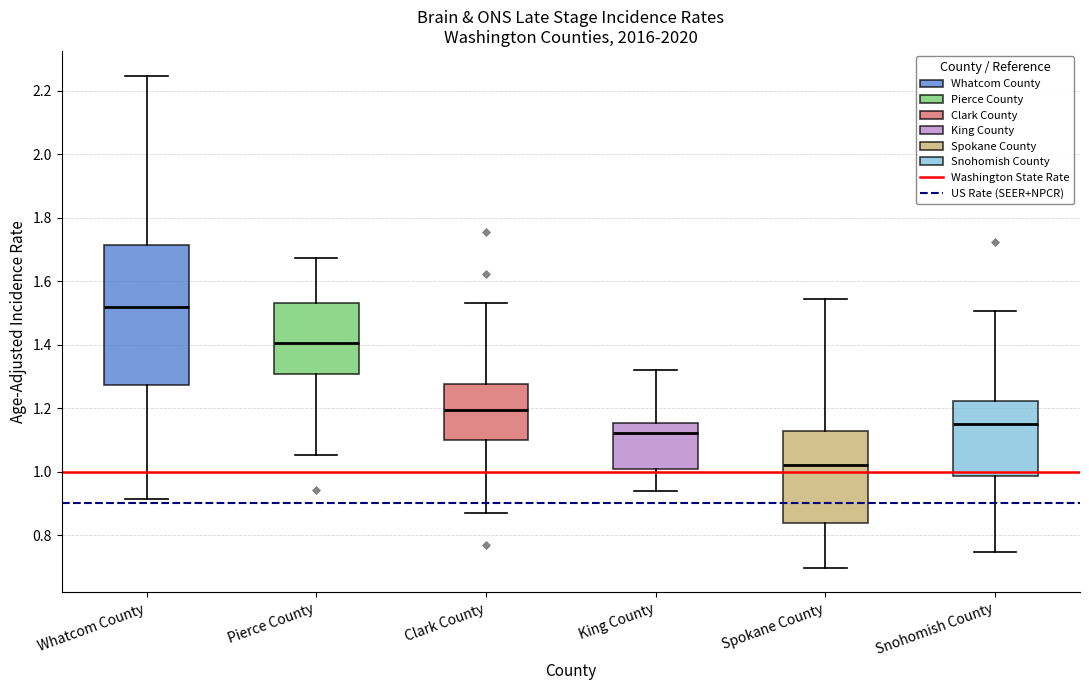

Reading left to right, transcribe this box plot: for each box, give where its median line is, the range the box spans, and where its two whiskers end, as read against the y-axis. The values are not printed on the chart, so give them approximately, as read against the axis.

Whatcom County: median 1.52, box 1.28 to 1.72, whiskers 0.92 to 2.24
Pierce County: median 1.40, box 1.30 to 1.54, whiskers 1.06 to 1.68
Clark County: median 1.20, box 1.10 to 1.28, whiskers 0.88 to 1.54
King County: median 1.12, box 1.00 to 1.16, whiskers 0.94 to 1.32
Spokane County: median 1.02, box 0.84 to 1.12, whiskers 0.70 to 1.54
Snohomish County: median 1.16, box 0.98 to 1.22, whiskers 0.74 to 1.50